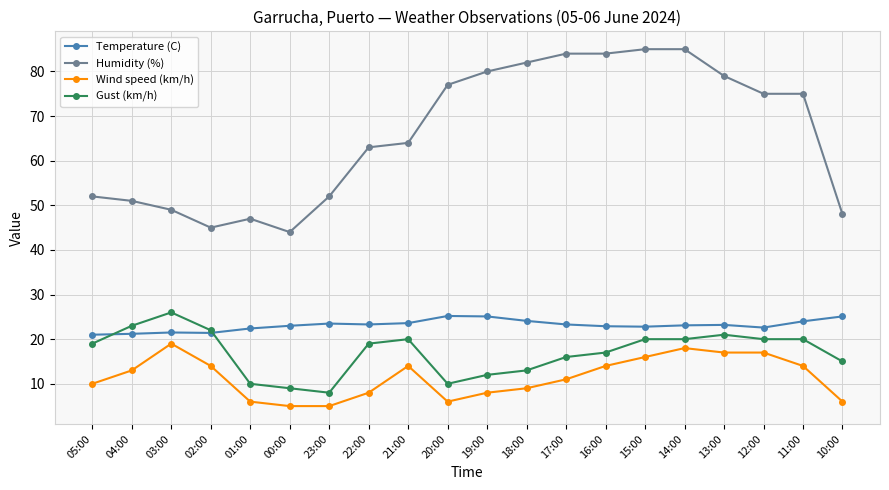

What is the difference between the highest and lowest values at 05:00?

42.0